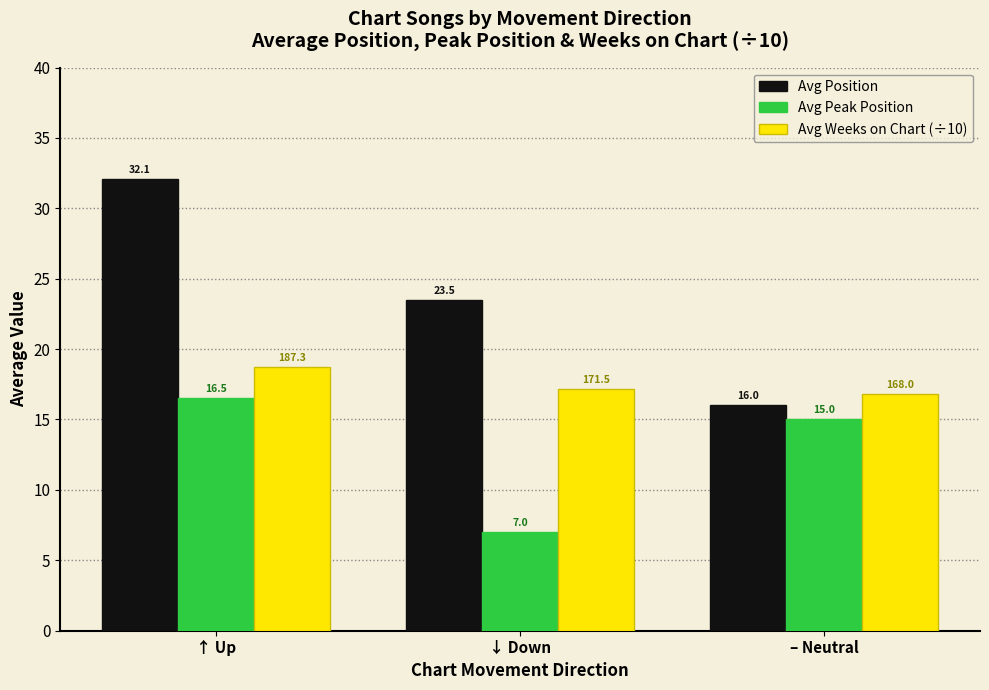

Which category has the highest value across all series?

↑ Up